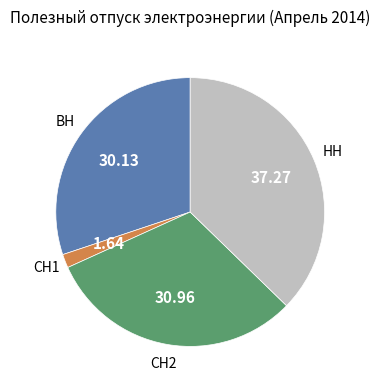

Which slice is the largest?

НН